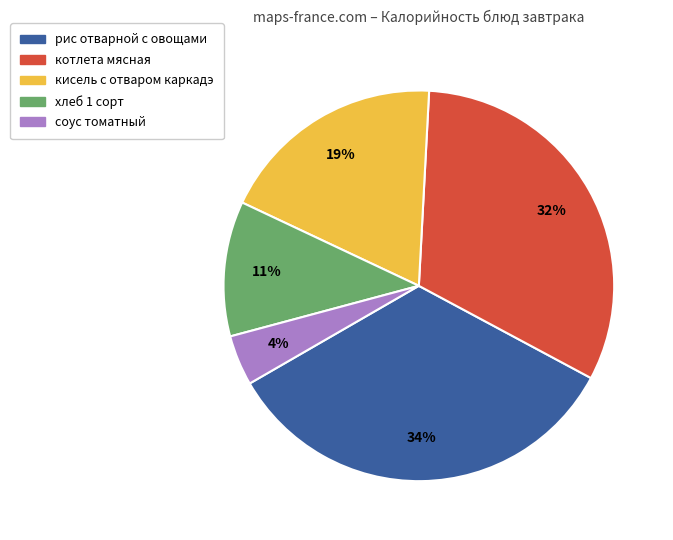

Is the sum of рис отварной с овощами and котлета мясная greater than half?

Yes